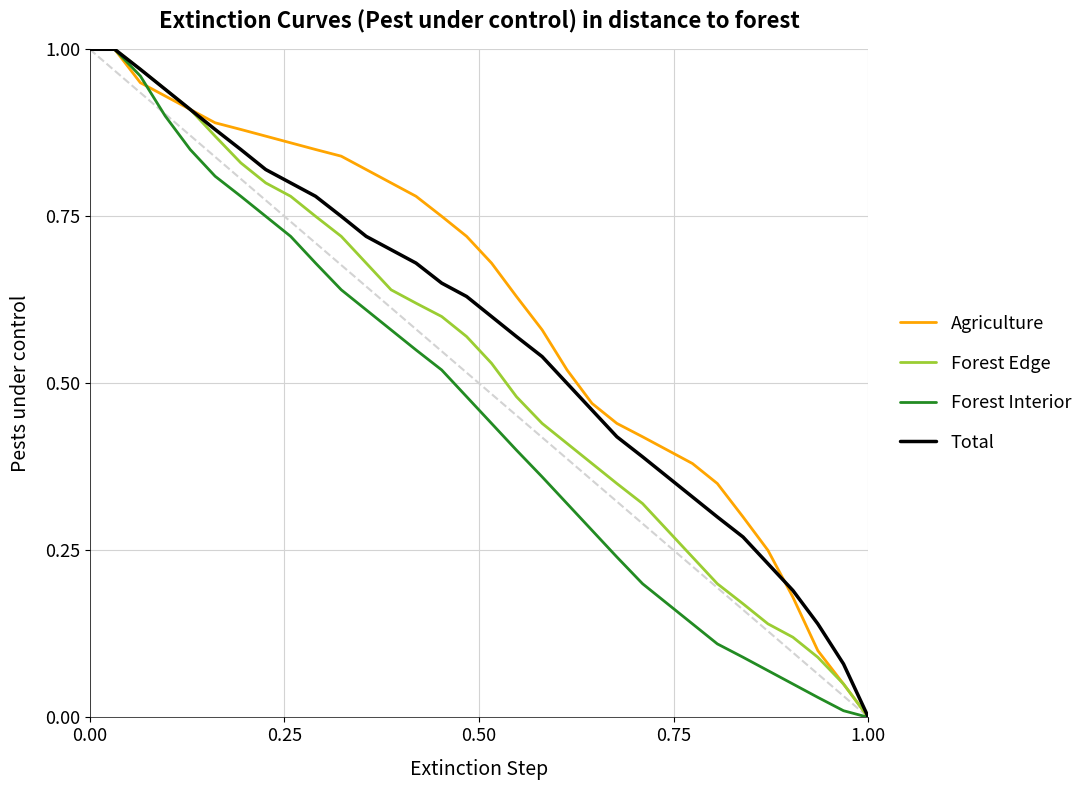

True or false: Agriculture and Forest Edge intersect in this chart.

False